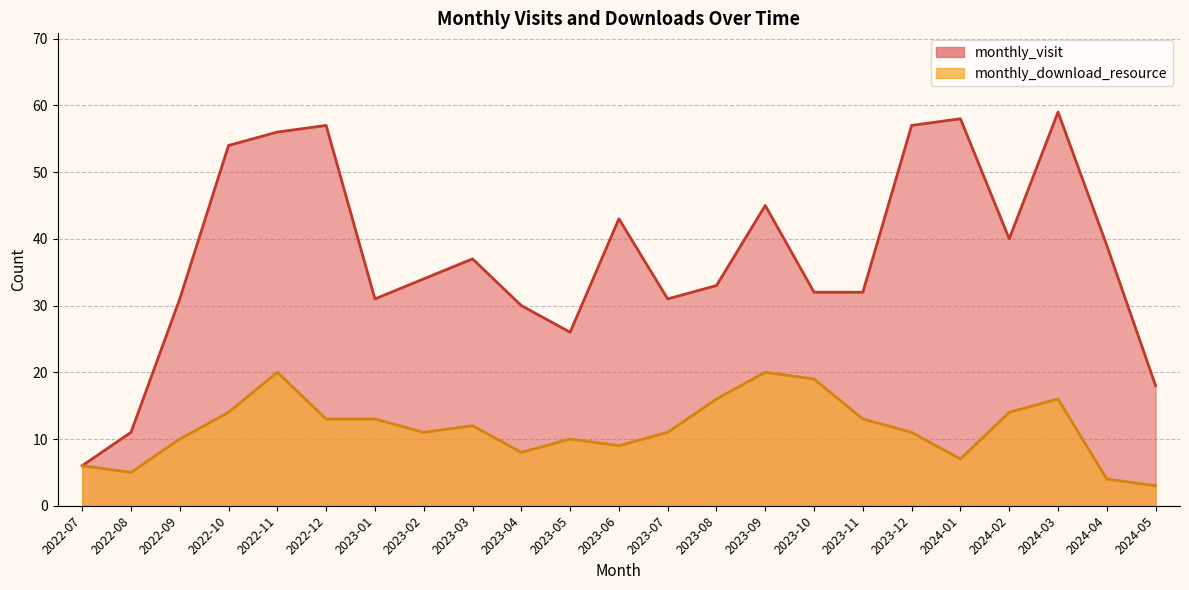

Where is the first local maximum for monthly_download_resource?

2022-11